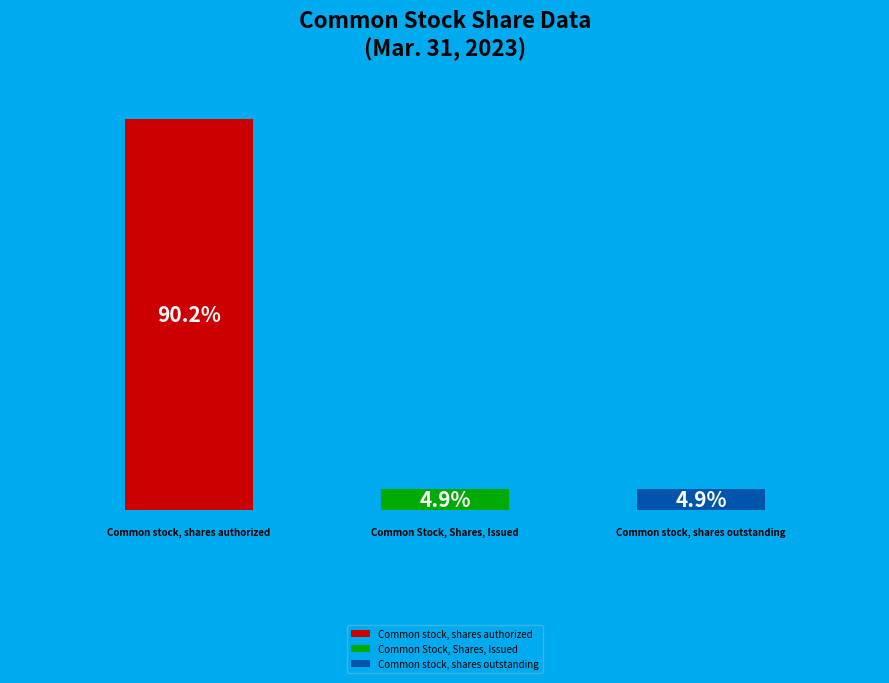

To the nearest percent, what portion does Common Stock, Shares, Issued represent?

5%